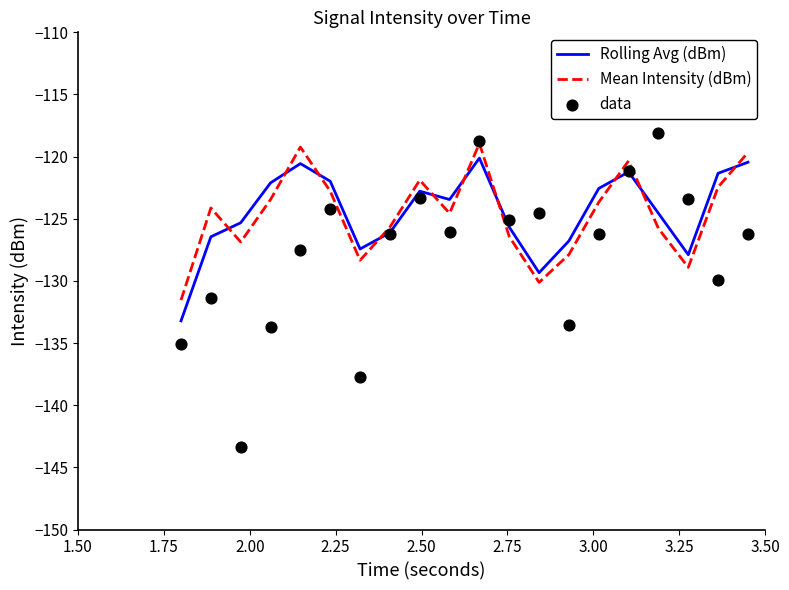

What is the minimum value for Mean Intensity (dBm)?

-131.5